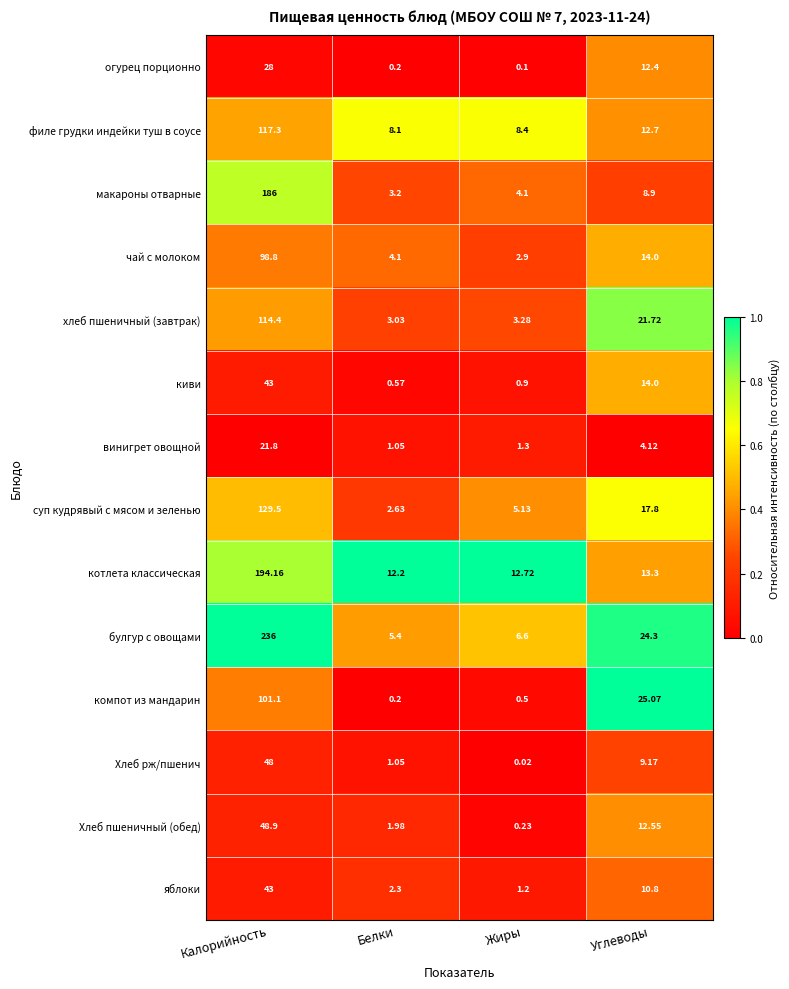

At which category is the sum across all series the highest?

Калорийность